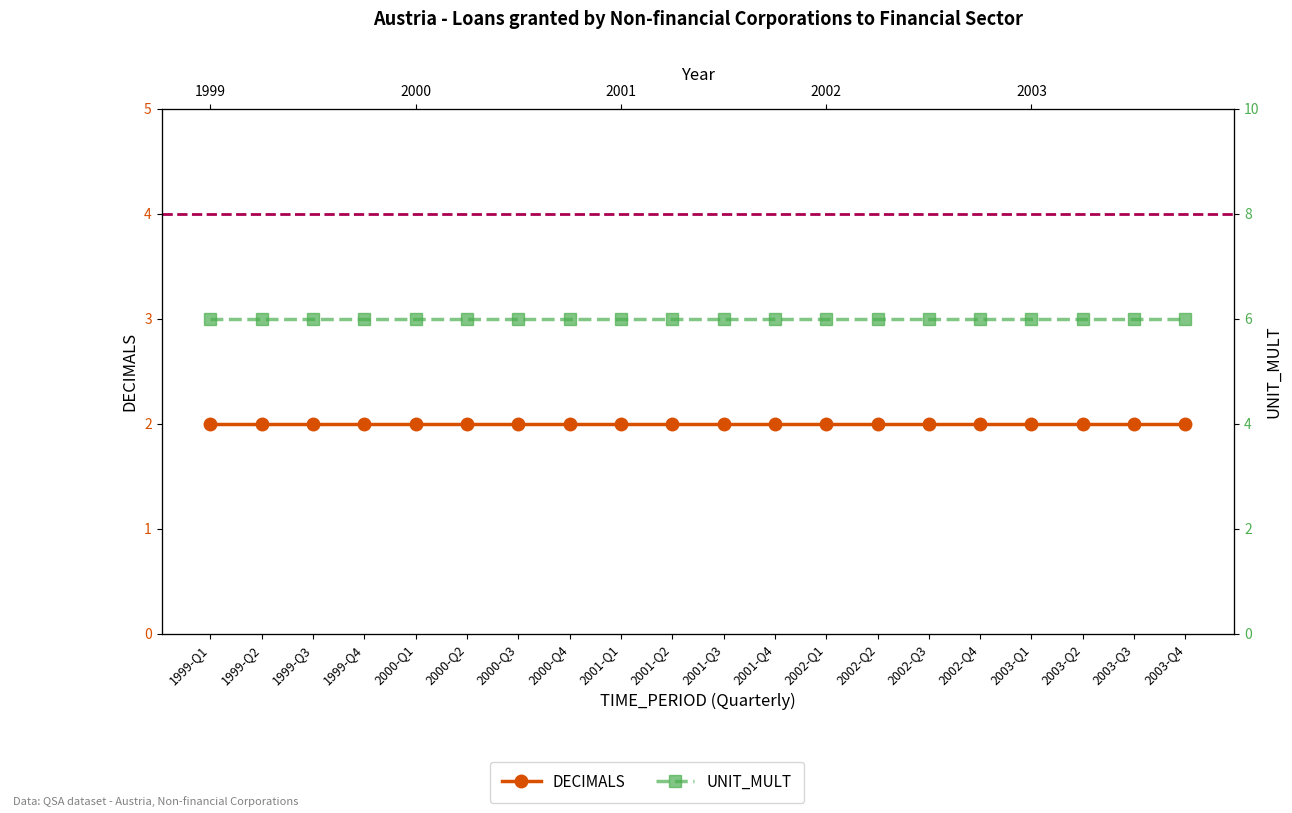

At how many categories does at least one series exceed 4?

20